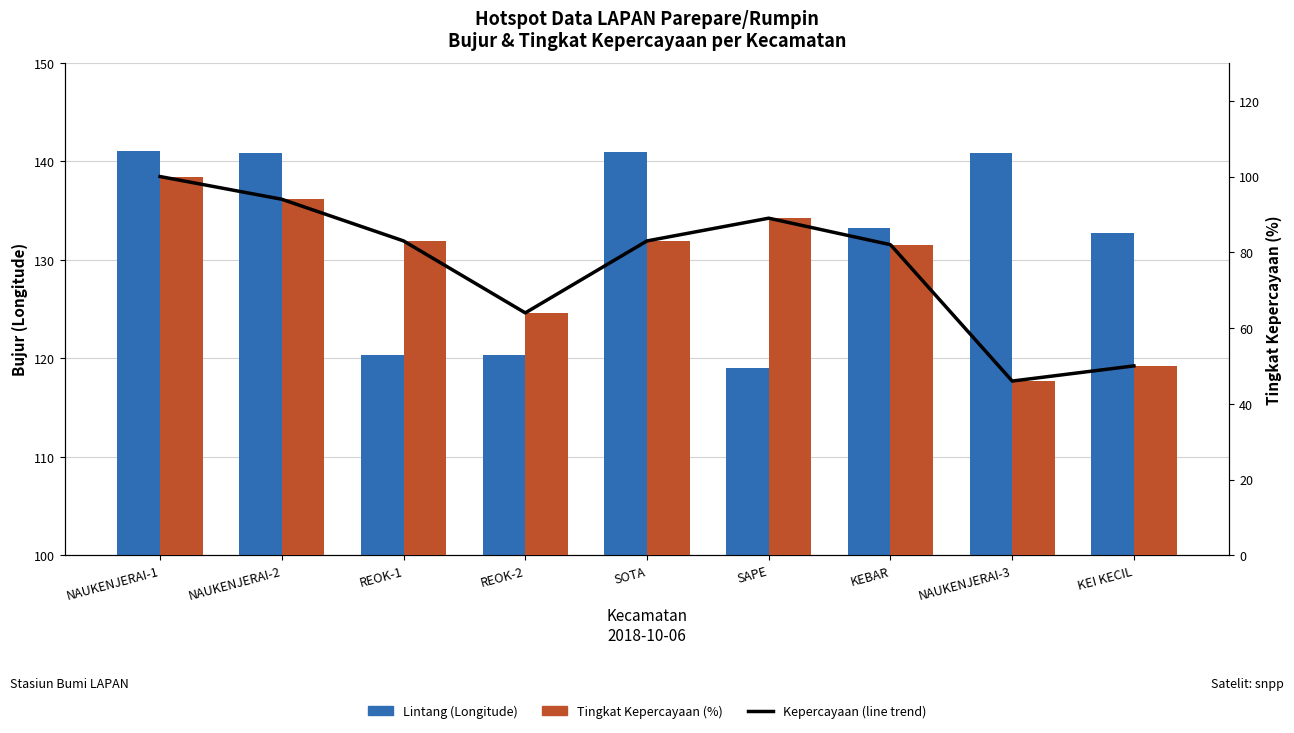

Where is Tingkat Kepercayaan (line) nearest to the value 73?

REOK-2